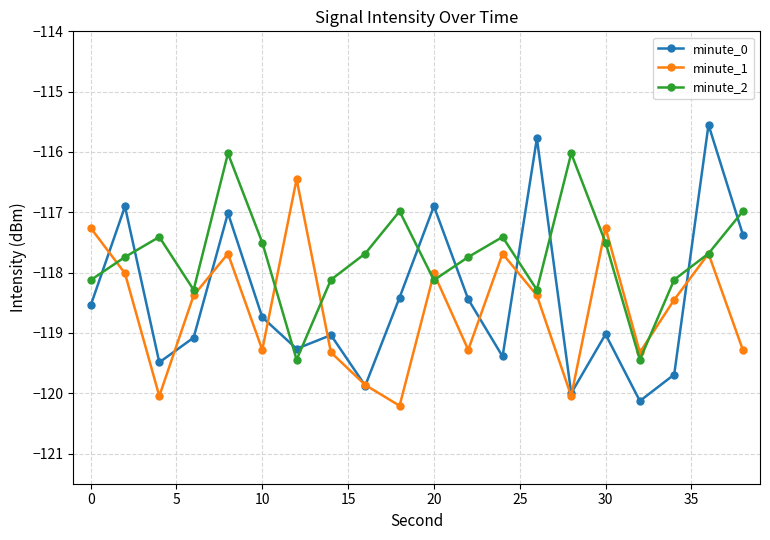

True or false: minute_0 has more than 2 interior local peaks.

True